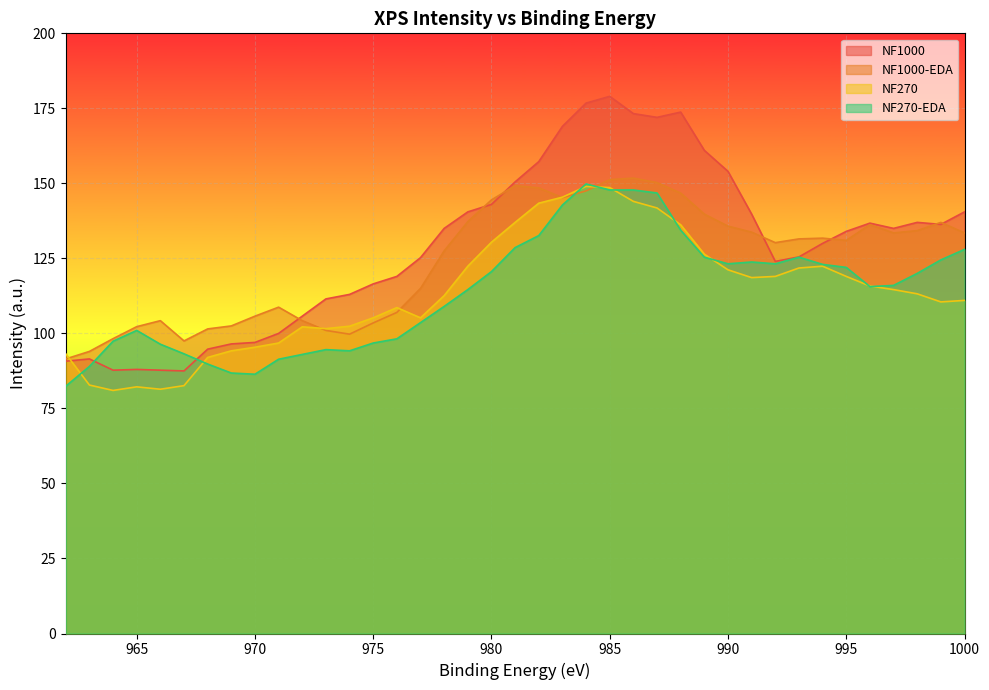

Is the value of NF1000-EDA at 976 greater than the value of NF270-EDA at 978?

No